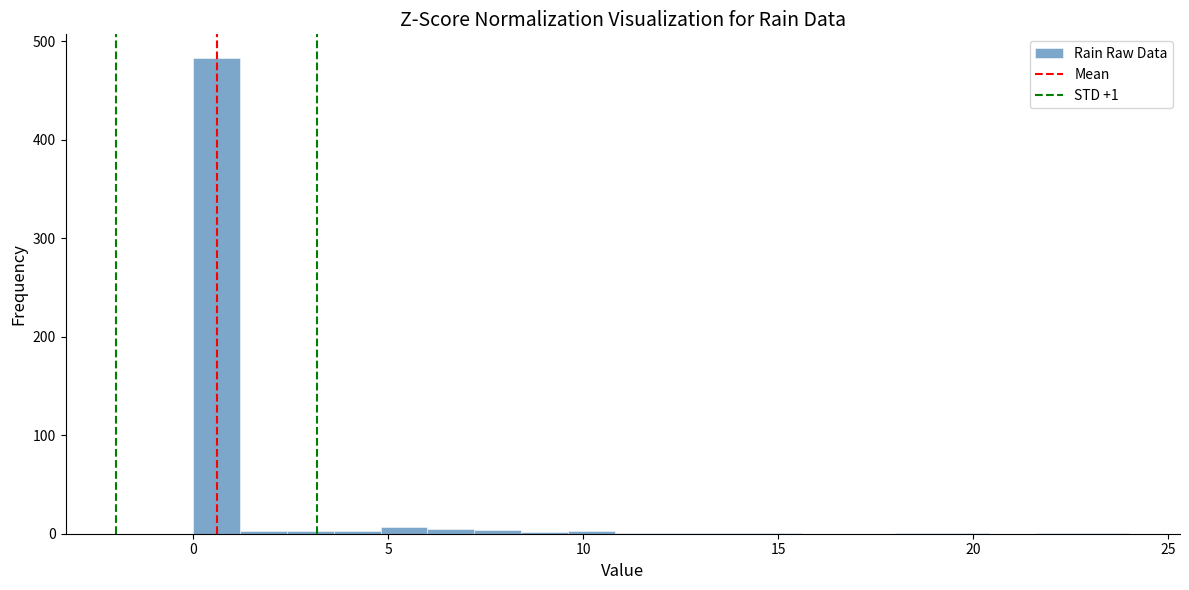

Read against the x-axis, roughly where is the centre of the tallest bar?

0.5